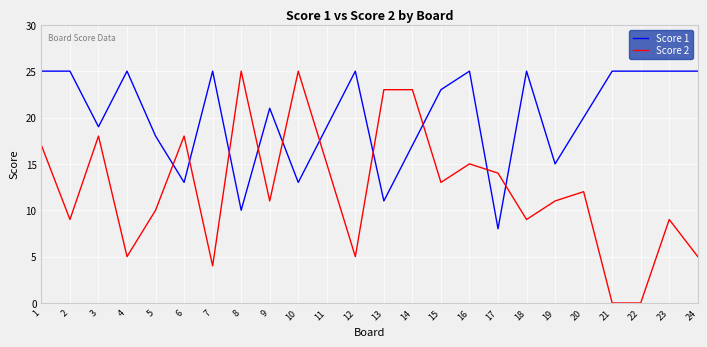

At how many categories does at least one series exceed 1?

24